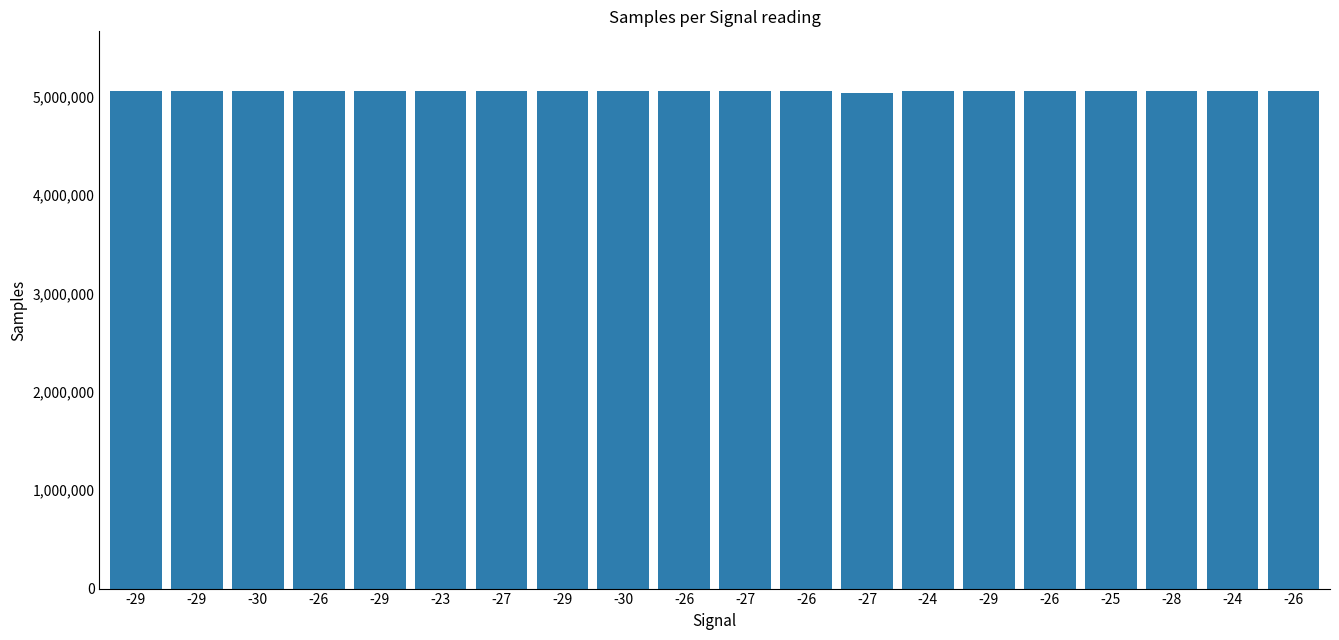

What is the ratio of the value at -27 to the value at -29?

1.0